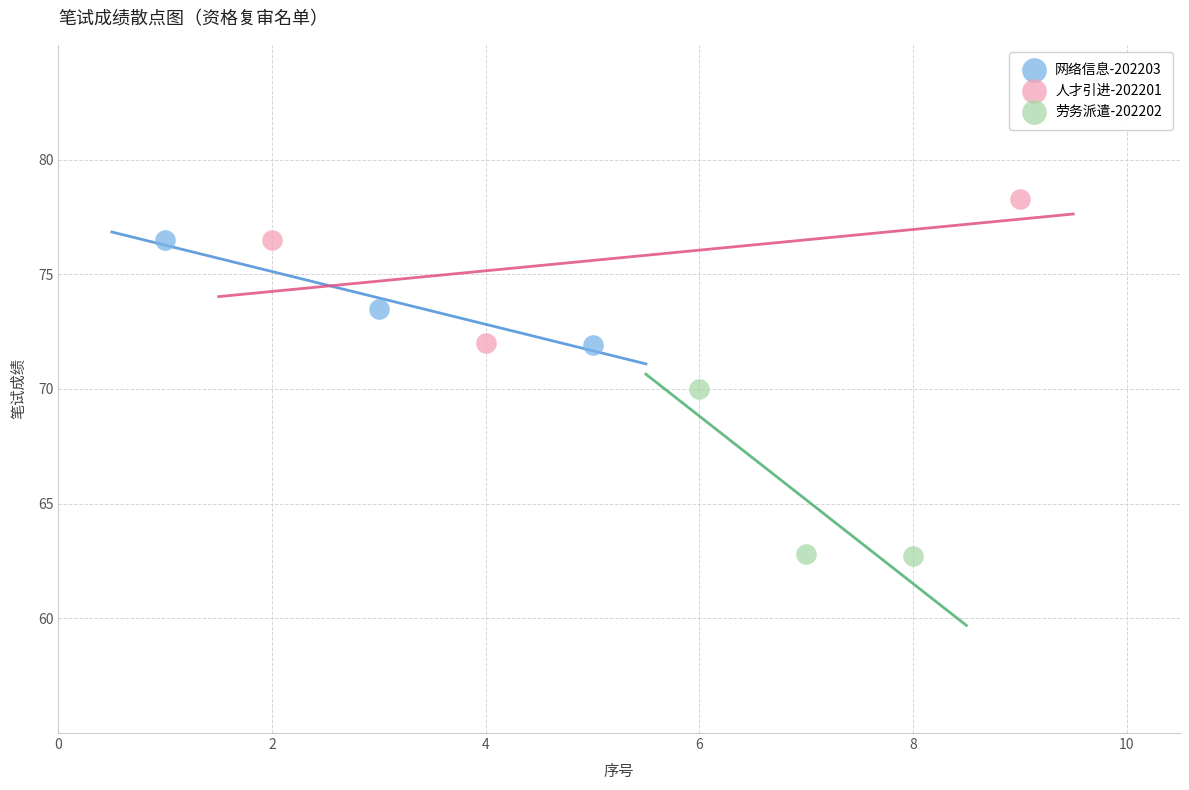

Which series contains the lowest Y value?

劳务派遣-202202